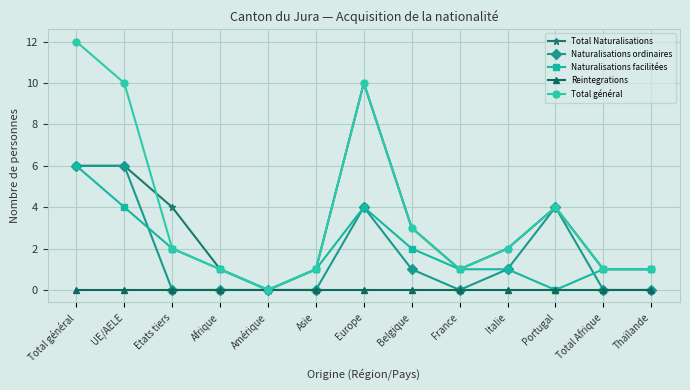

How many lines are shown in the chart?

5